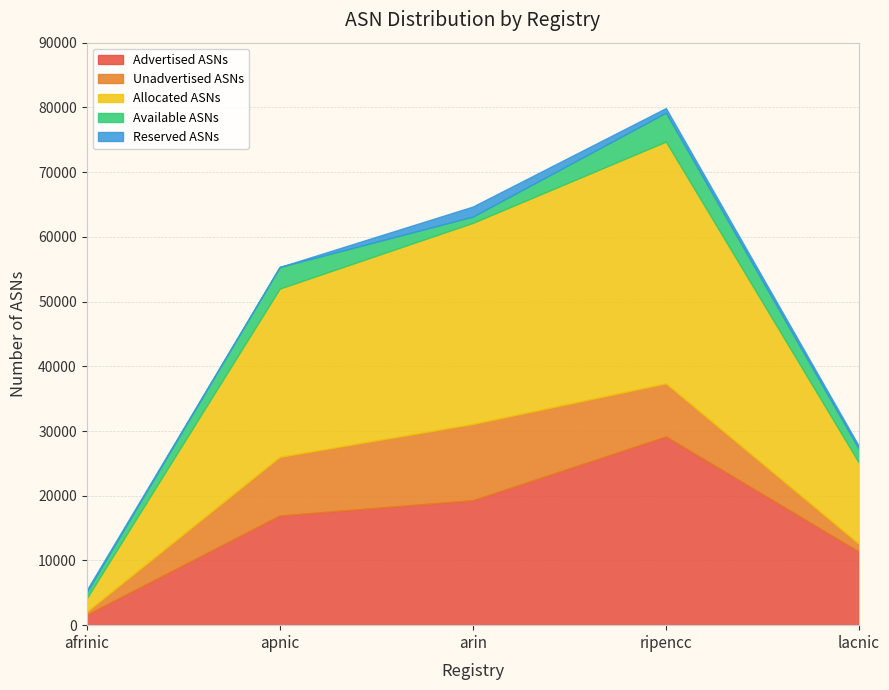

How many lines are shown in the chart?

5